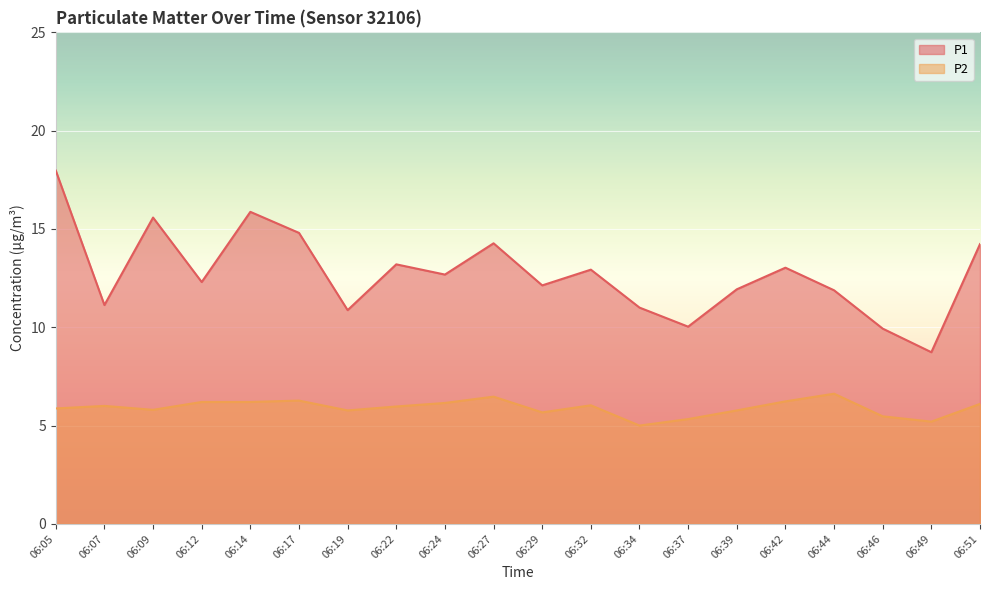

Between 06:44 and 06:46, which series saw the biggest shift?

P1